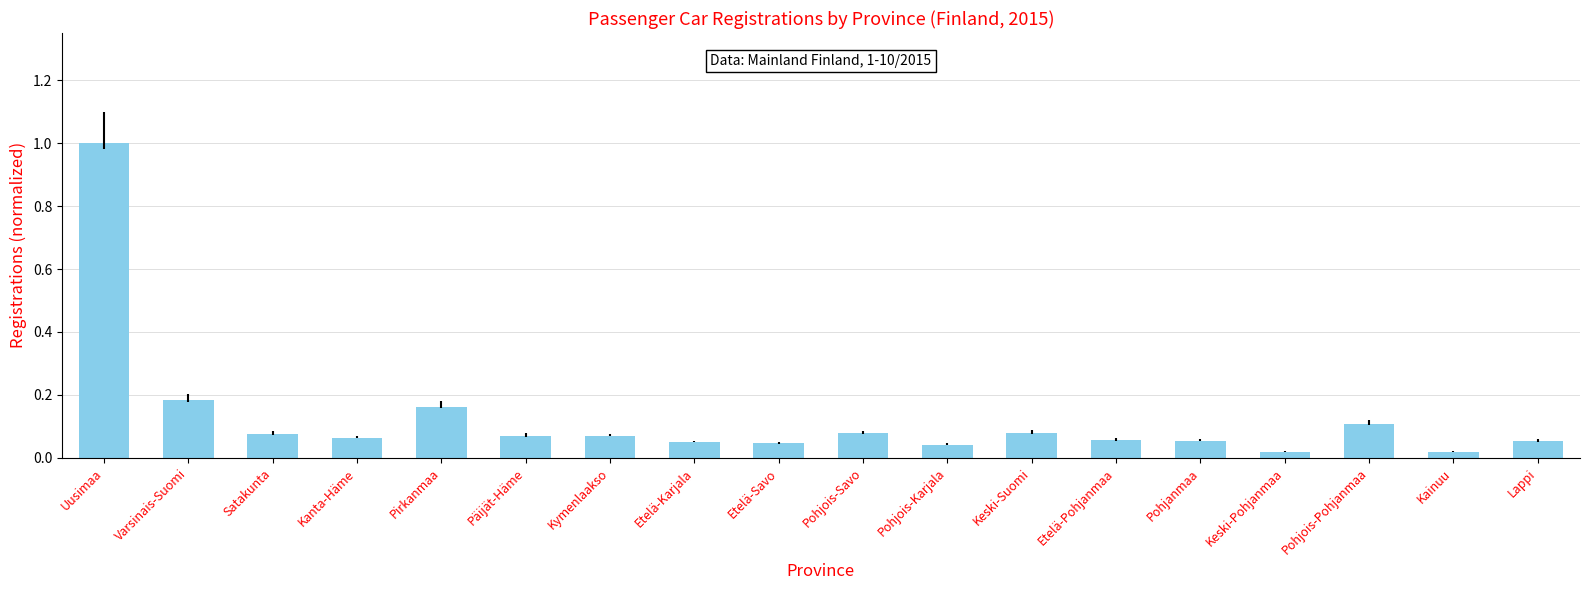

What is the sum of all values?

2.2